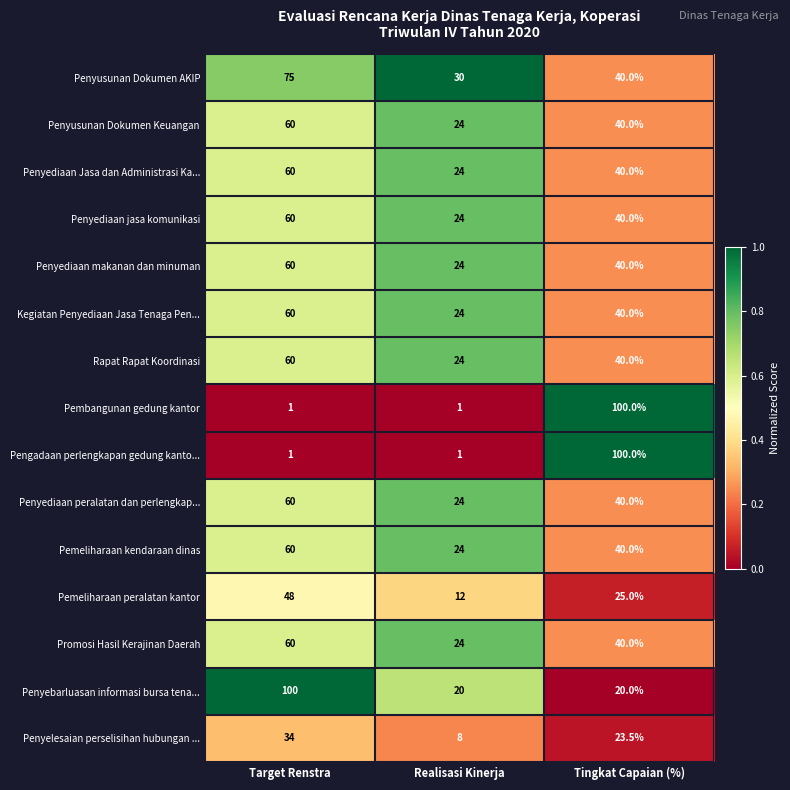

What is the difference between the highest and lowest values at Tingkat Capaian (%)?

80.0